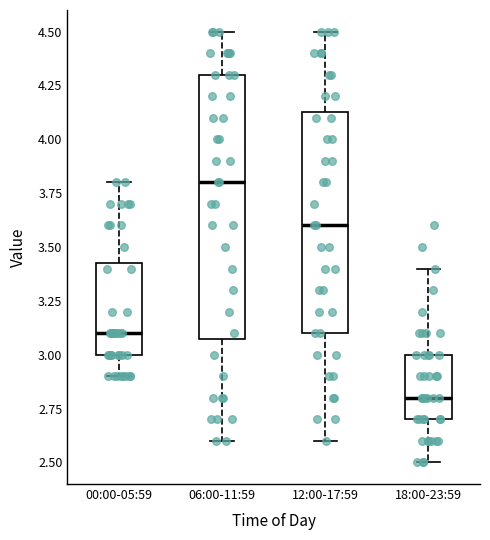

Reading left to right, transcribe this box plot: for each box, give where its median line is, the range the box spans, and where its two whiskers end, as read against the y-axis. The values are not printed on the chart, so give them approximately, as read against the axis.

00:00-05:59: median 3.10, box 3.00 to 3.45, whiskers 2.90 to 3.80
06:00-11:59: median 3.80, box 3.10 to 4.30, whiskers 2.60 to 4.50
12:00-17:59: median 3.60, box 3.10 to 4.15, whiskers 2.60 to 4.50
18:00-23:59: median 2.80, box 2.70 to 3.00, whiskers 2.50 to 3.40